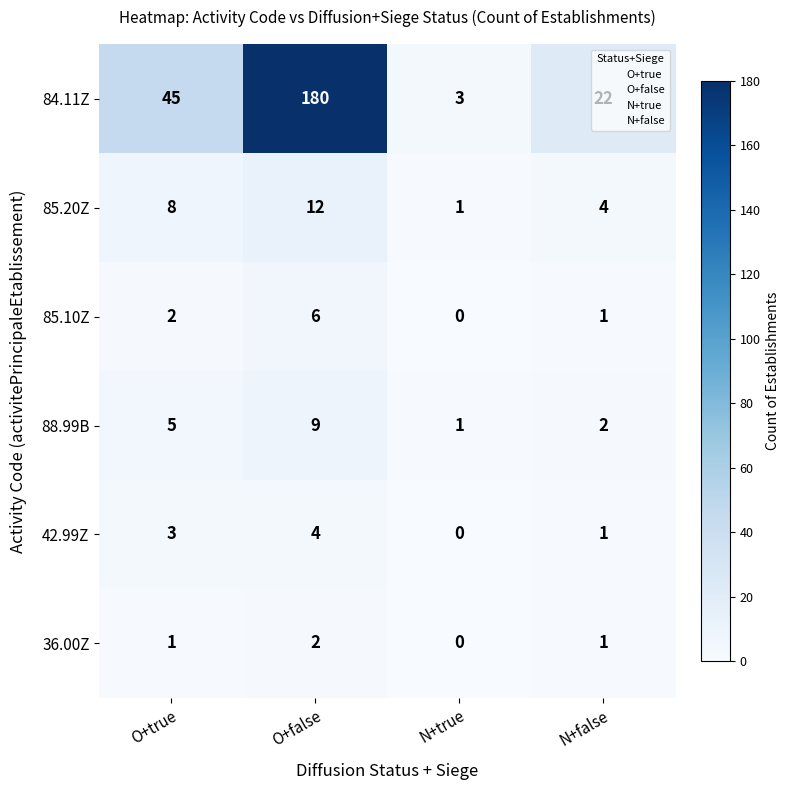

Between N+true and N+false, which series saw the biggest shift?

84.11Z